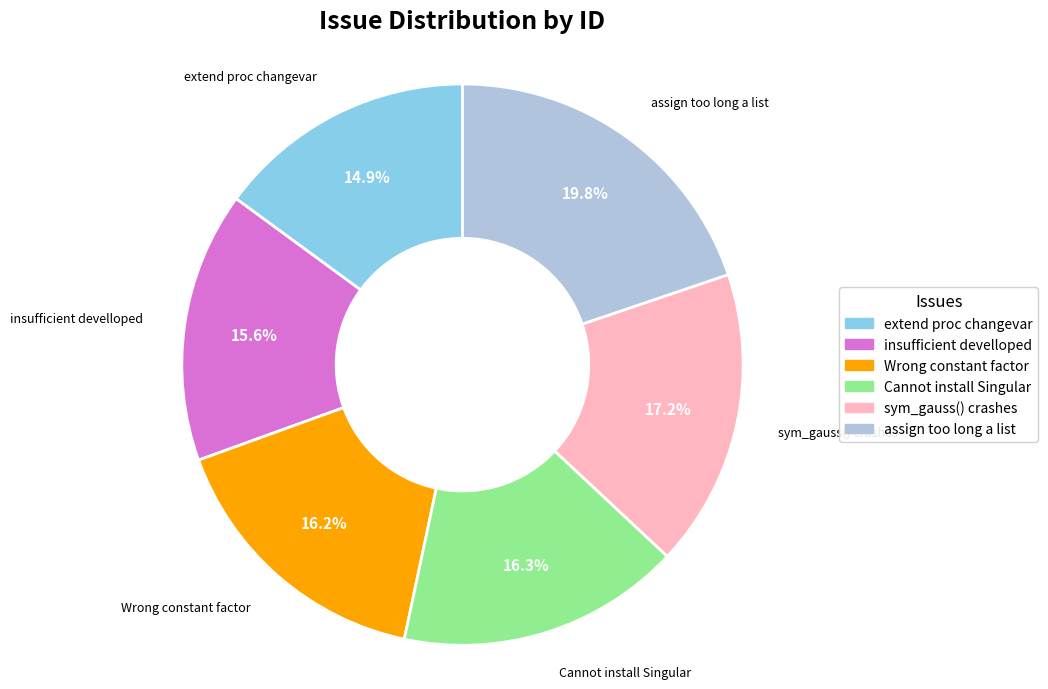

How much of the chart is everything except sym_gauss() crashes?

82.8%